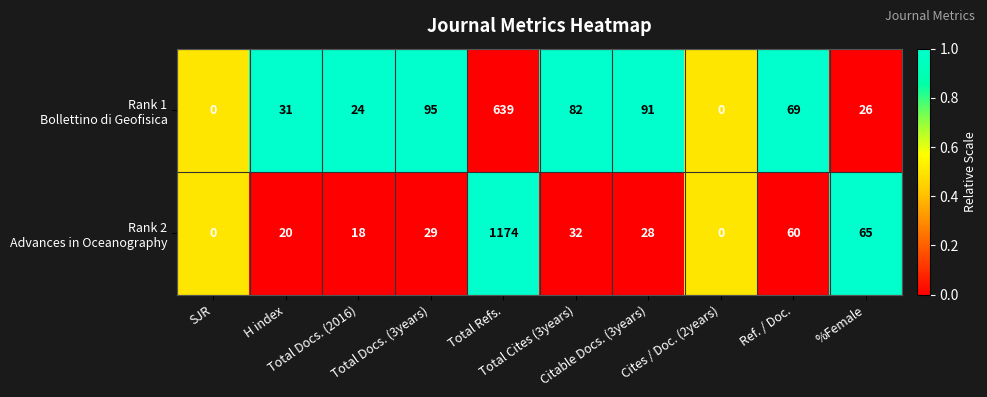

What is the maximum value shown in the chart?

1174